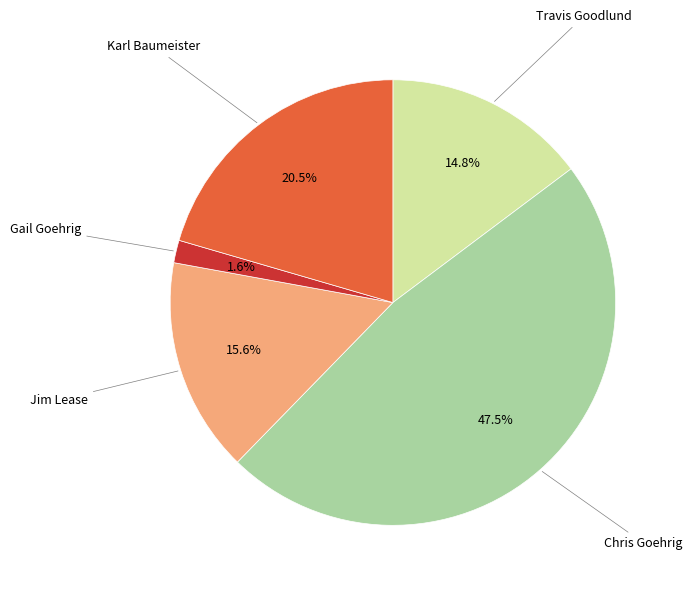

Rank the categories by value from lowest to highest.

Gail Goehrig, Travis Goodlund, Jim Lease, Karl Baumeister, Chris Goehrig